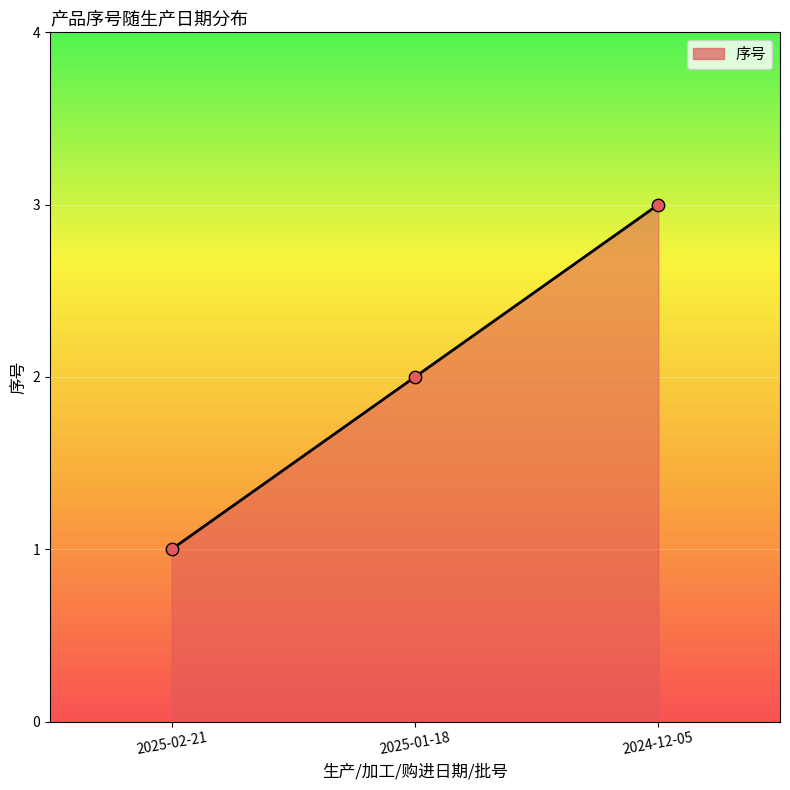

Between 2025-01-18 and 2025-02-21, which is larger?

2025-01-18